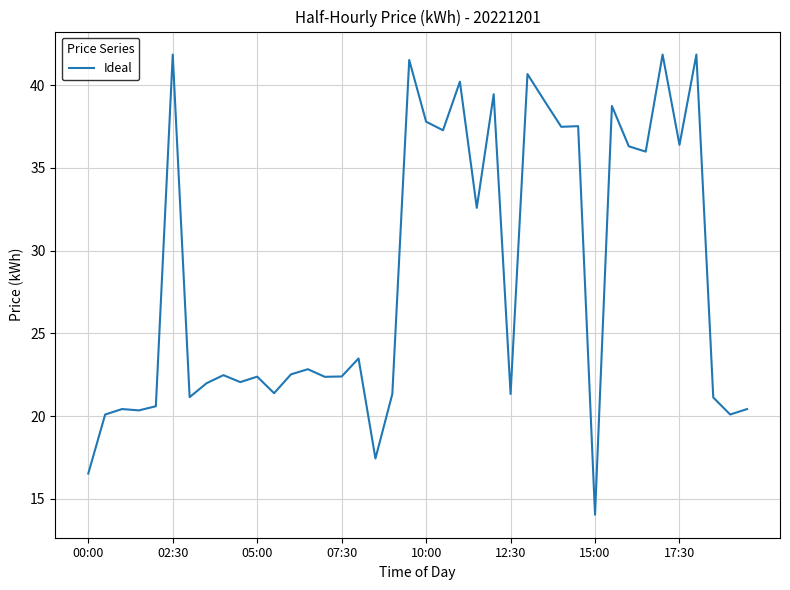

What is the maximum value shown in the chart?

41.9